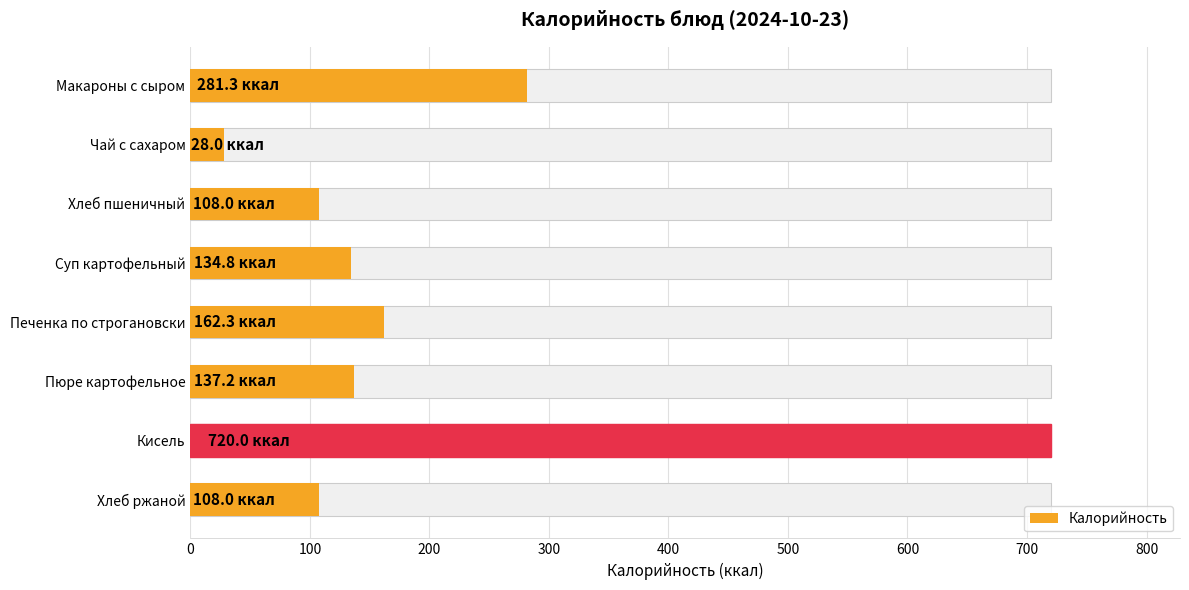

What is the value of the 7th bar from the left?

720.0